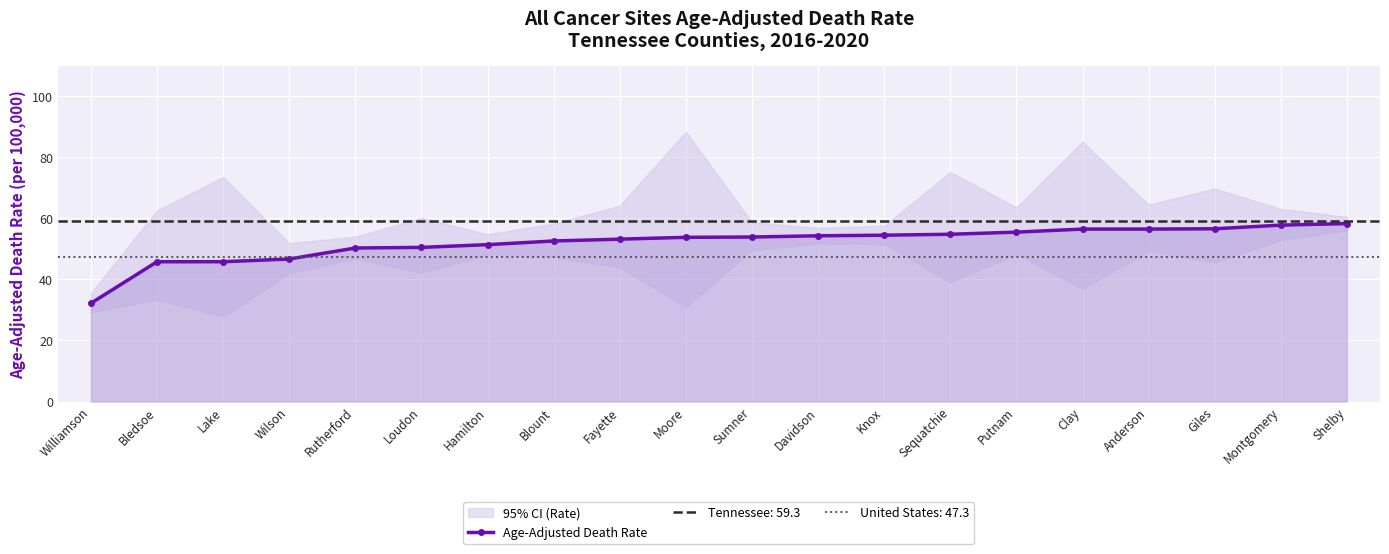

True or false: the data shows 14.6 at Knox.

False